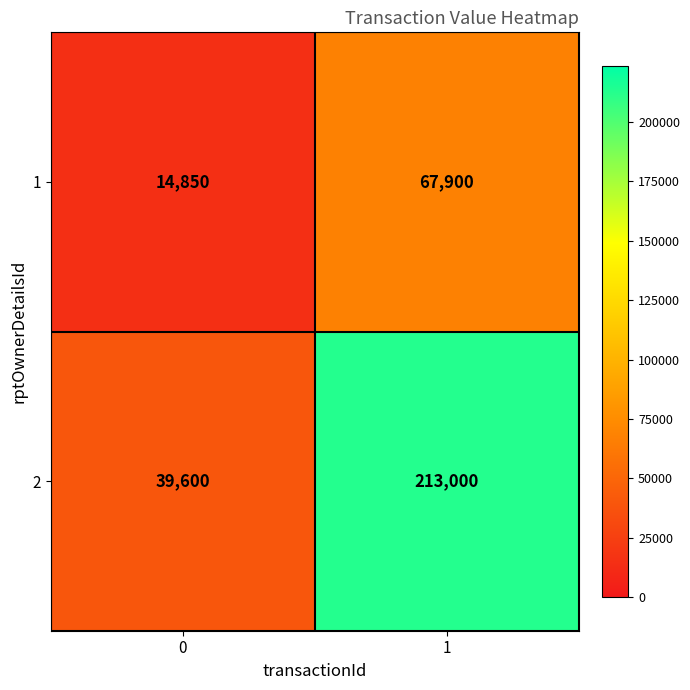

What is the average value of the 1 series?

41375